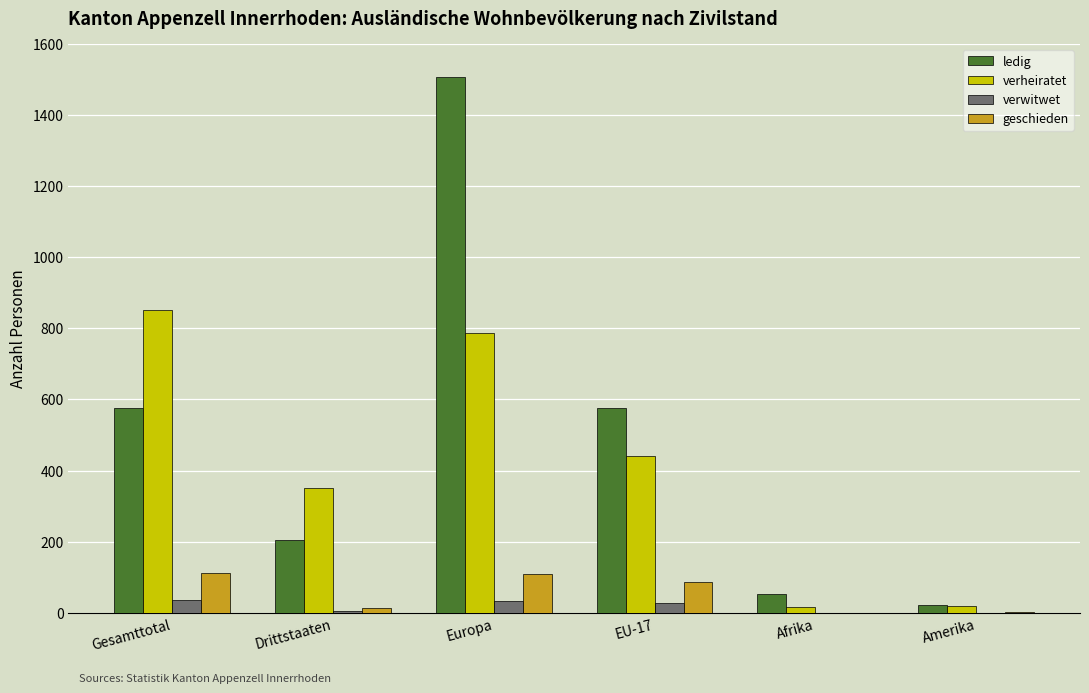

What is the sum of the geschieden values at Amerika and Afrika?

2